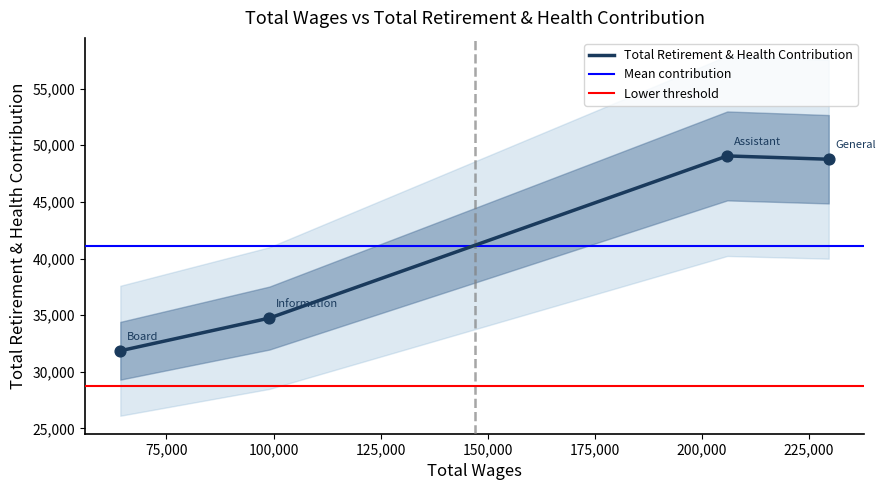

Which has a higher value, 205938.0 or 64218.0?

205938.0